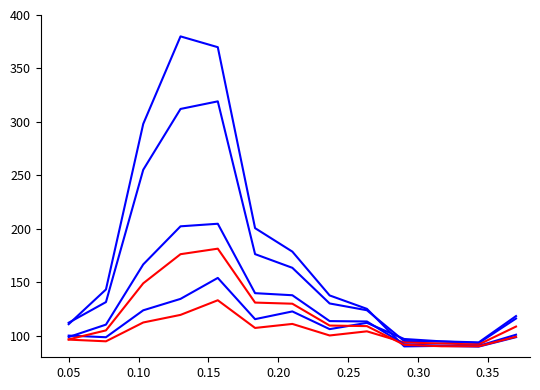

The col_2 (samov. spolu) series shows 21.3 at 0.05. True or false?

False